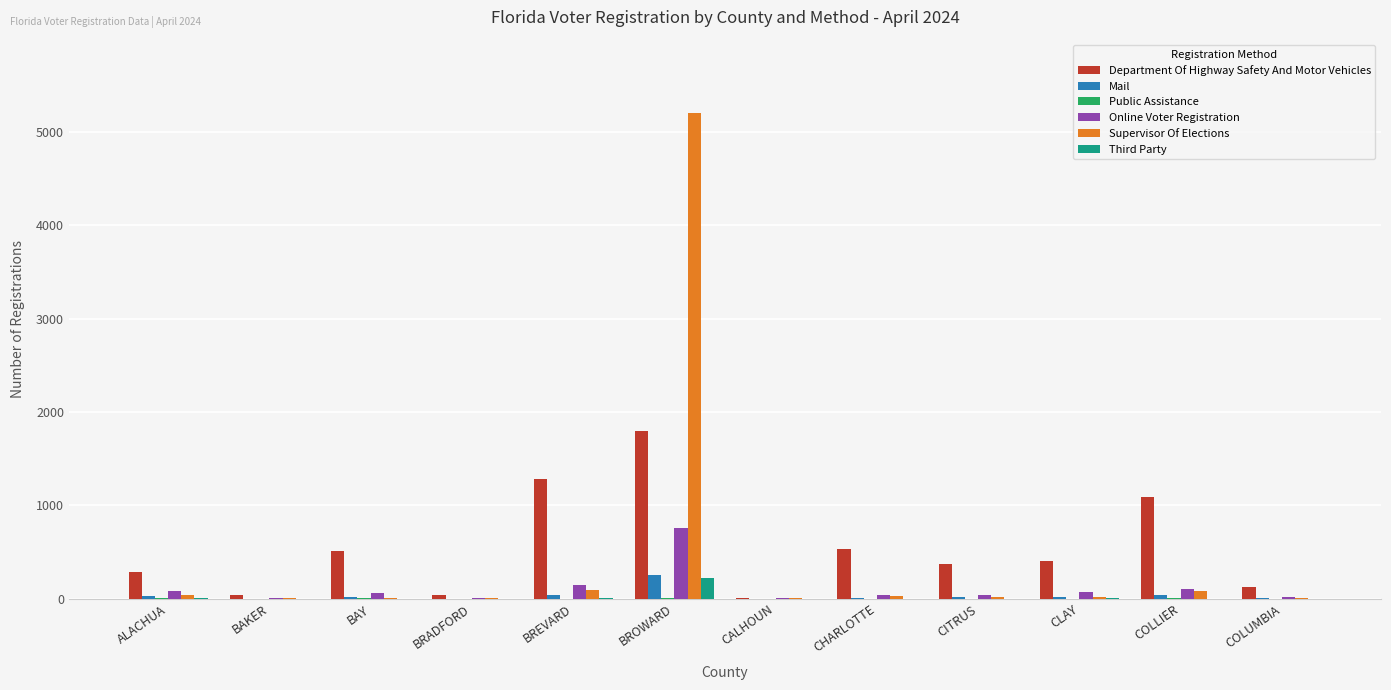

What is the sum of all Online Voter Registration values?

1326